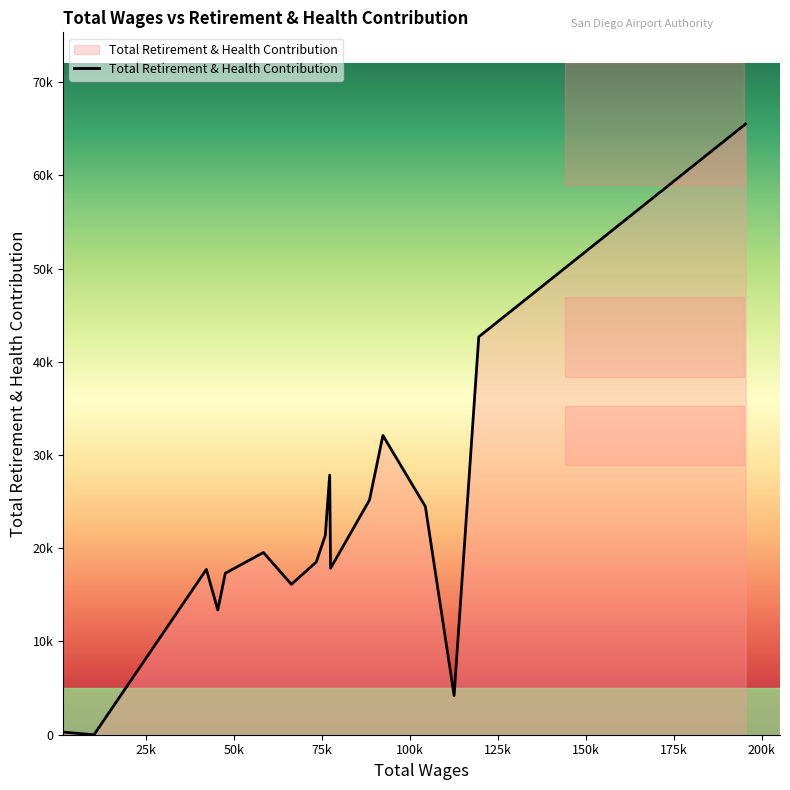

Does the chart display data point markers on the line(s)?

No